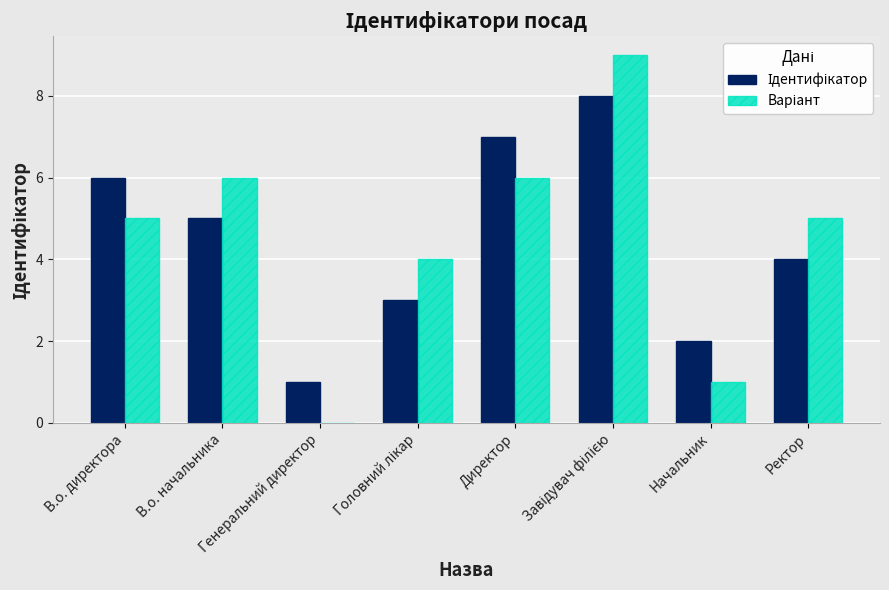

What is the greatest value displayed?

9